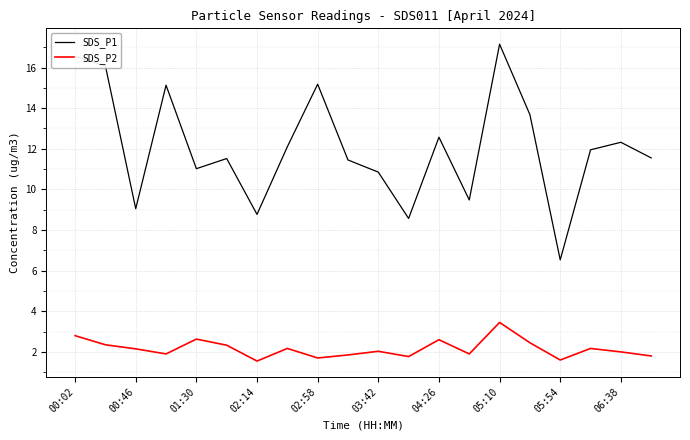

Which series has the largest range (max minus min)?

SDS_P1